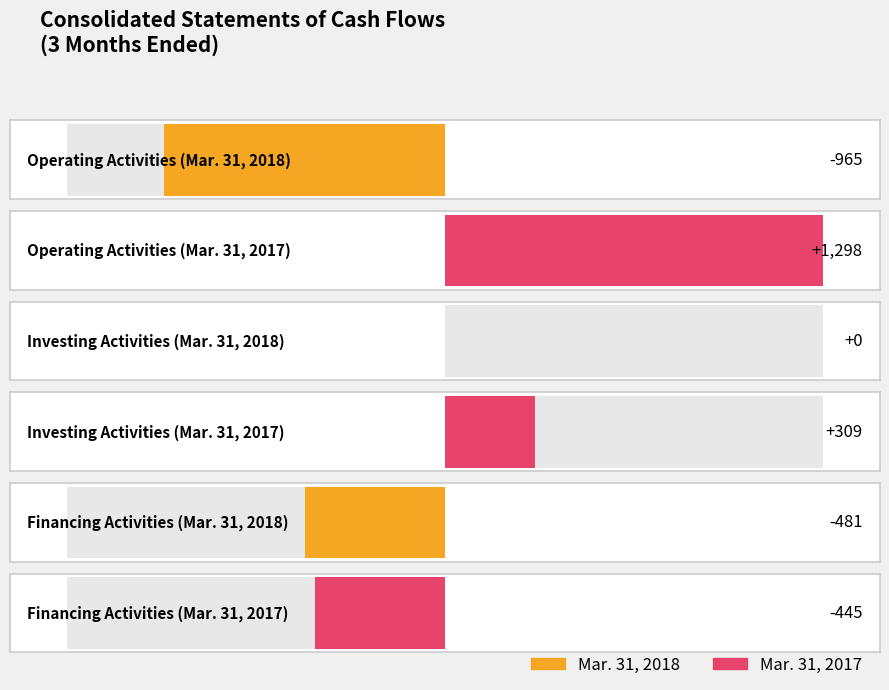

What is the maximum value shown in the chart?

1298